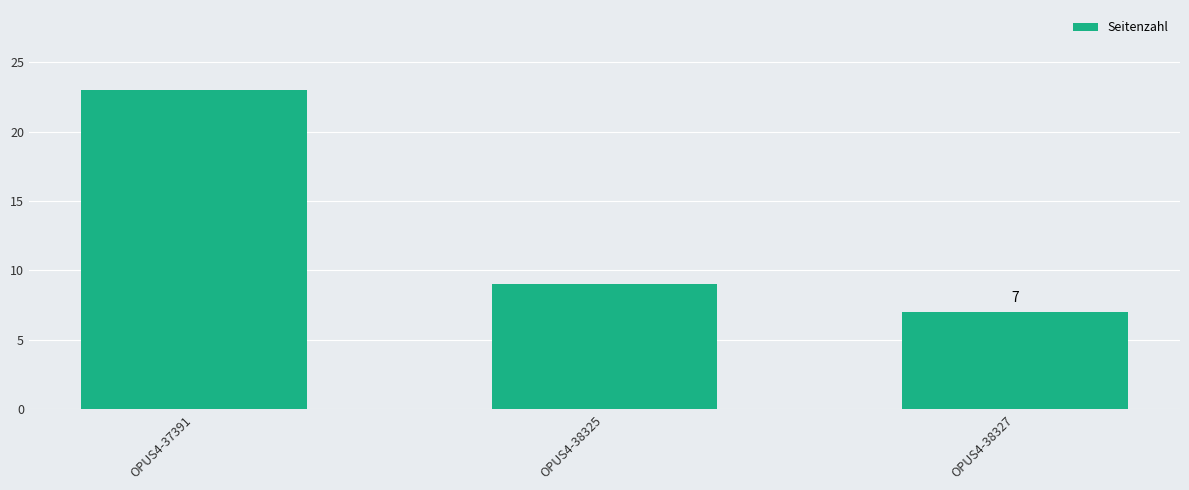

What value does the data have at OPUS4-38325, to the nearest 10?

10